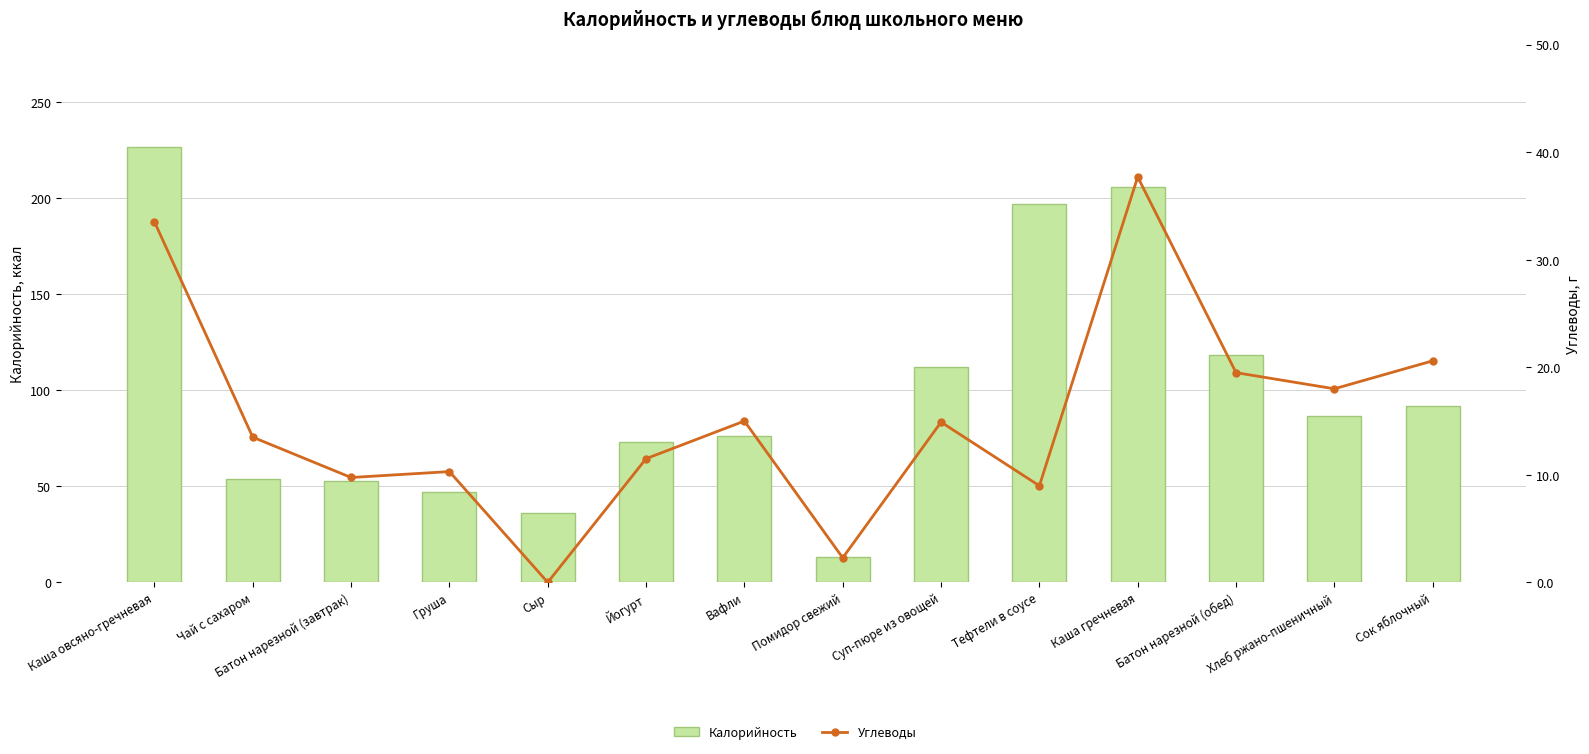

Where does the Калорийность series first go above 86?

Каша овсяно-гречневая